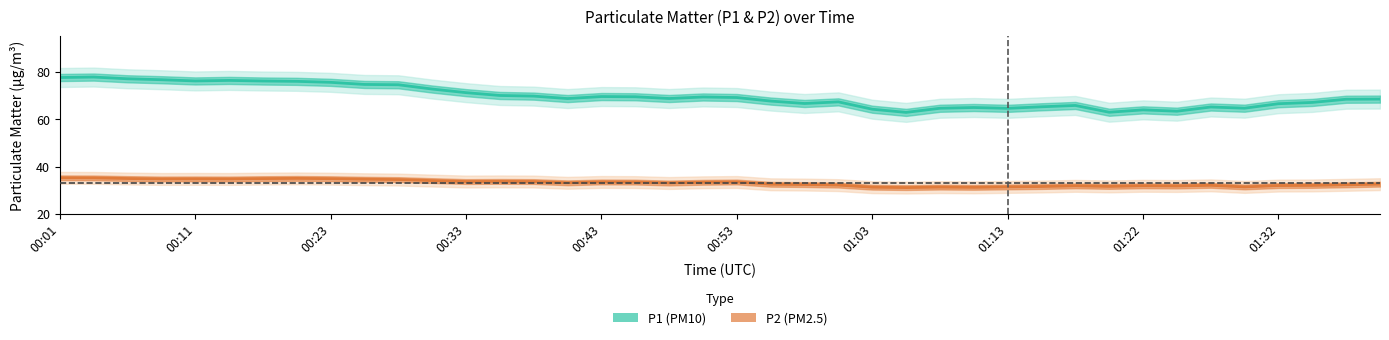

Reading left to right, what are all the values shown in this chart?

P1 (PM10): 77.7	77.8	77.1	76.7	76.2	76.4	76.2	76.0	75.6	74.7	74.6	72.8	71.3	70.1	69.8	68.8	69.6	69.5	68.8	69.4	69.2	67.7	66.7	67.4	64.3	62.9	64.7	65.0	64.6	65.3	65.9	63.0	64.0	63.4	65.2	64.7	66.6	67.1	68.5	68.5
P2 (PM2.5): 35.3	35.2	35.0	34.8	34.8	34.8	35.0	35.0	34.9	34.7	34.6	34.1	33.7	33.8	33.7	33.2	33.5	33.5	33.1	33.4	33.5	32.6	32.4	32.2	31.3	31.2	31.4	31.3	31.4	31.6	31.9	31.7	31.9	31.8	32.1	31.4	32.0	32.1	32.3	32.6